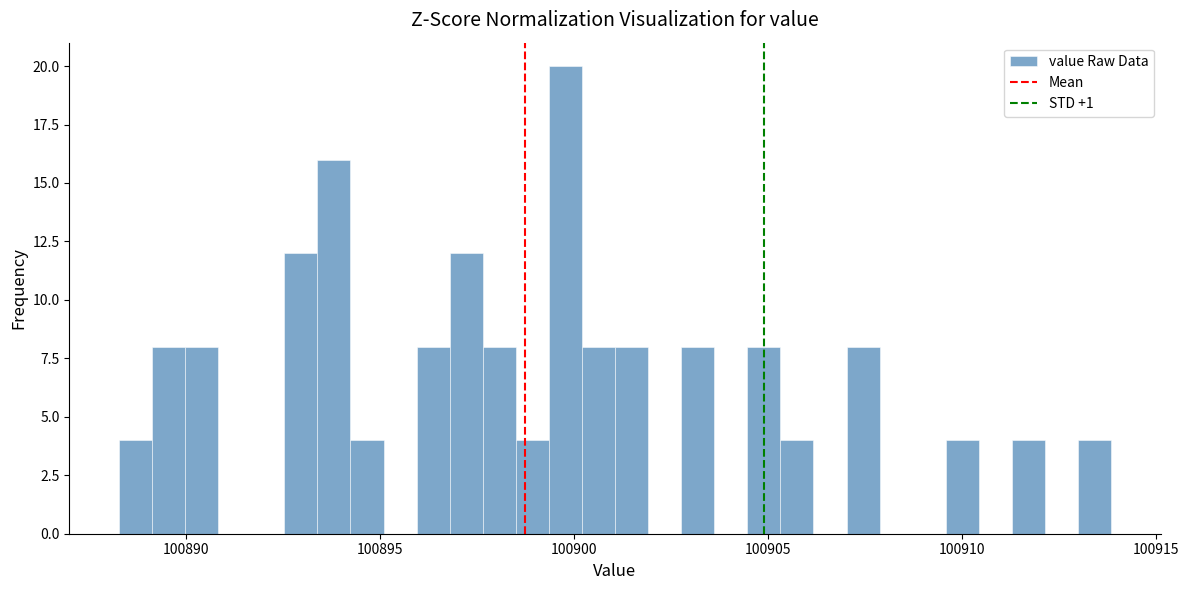

Read against the x-axis, roughly where is the centre of the tallest bar?

100900.0